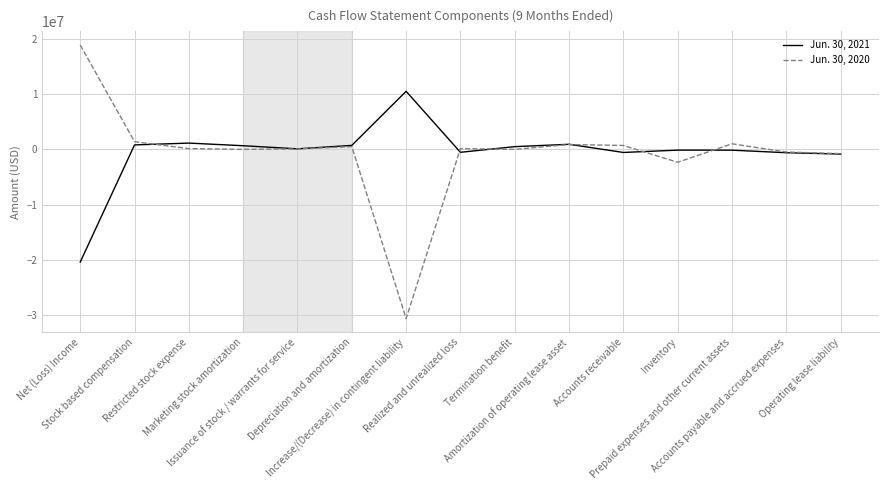

List the series in order of their overall mean, highest first.

Jun. 30, 2021, Jun. 30, 2020